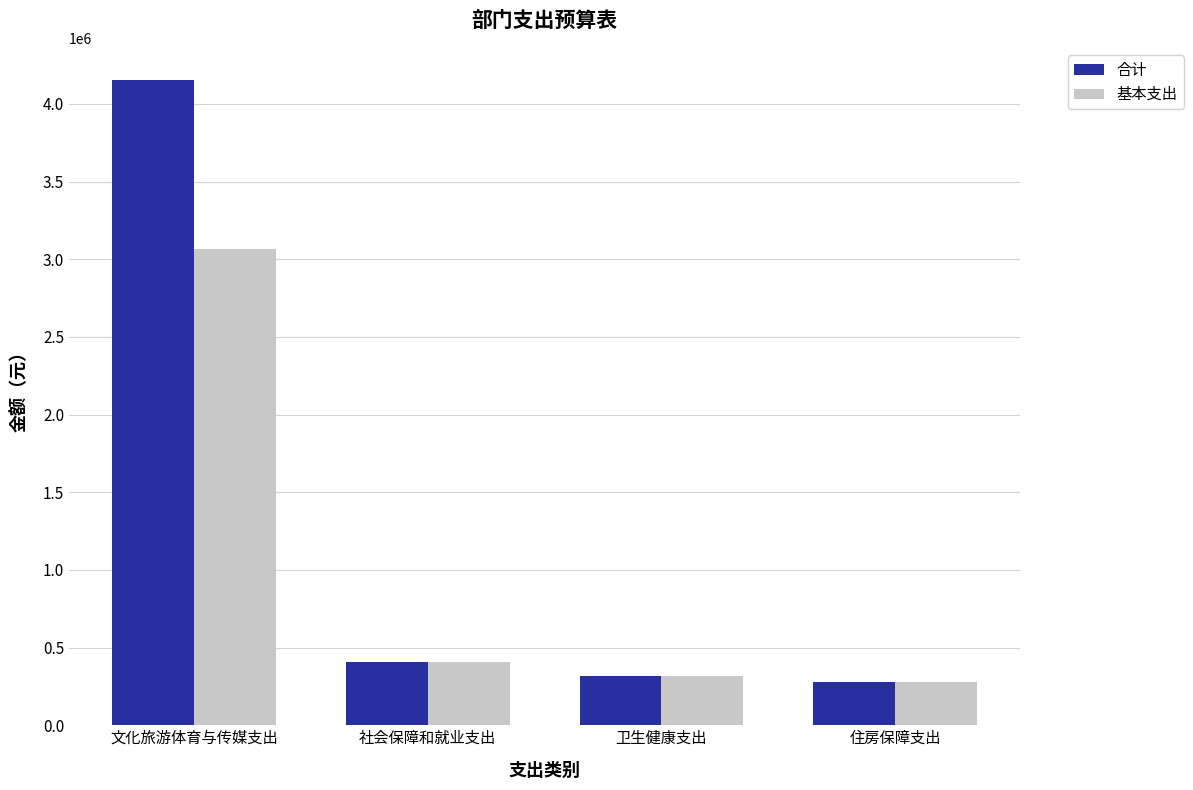

Count the number of categories in the chart.

4